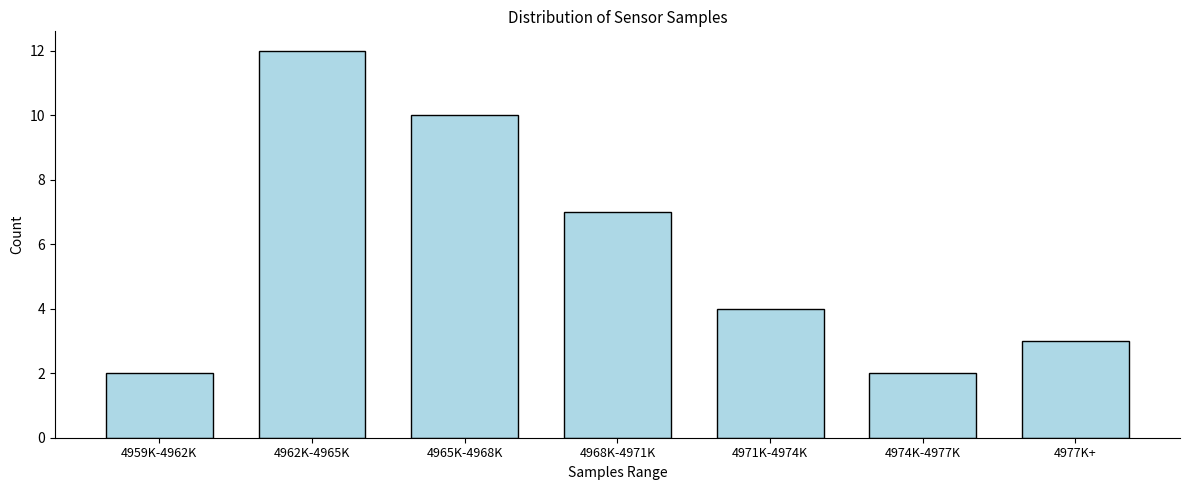

Reading right to left, transcribe all the data shown in this chart.

3	2	4	7	10	12	2